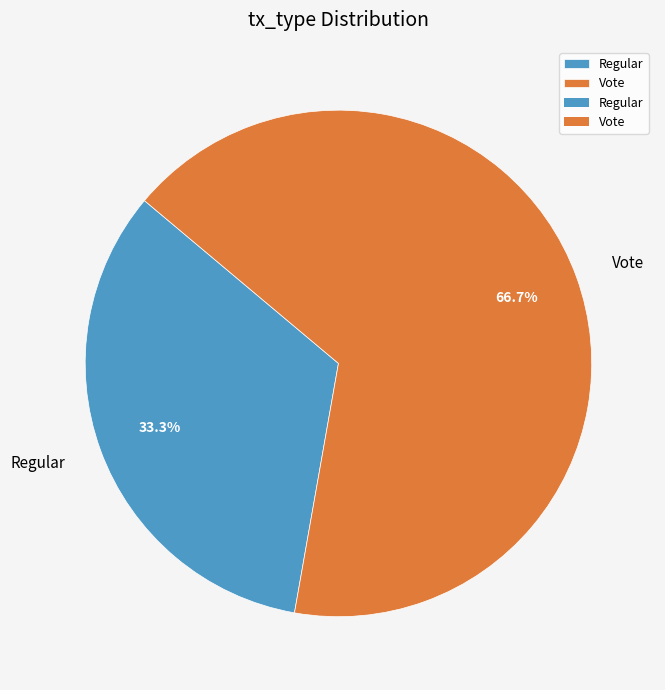

What percentage is the Vote slice, to the nearest percent?

67%